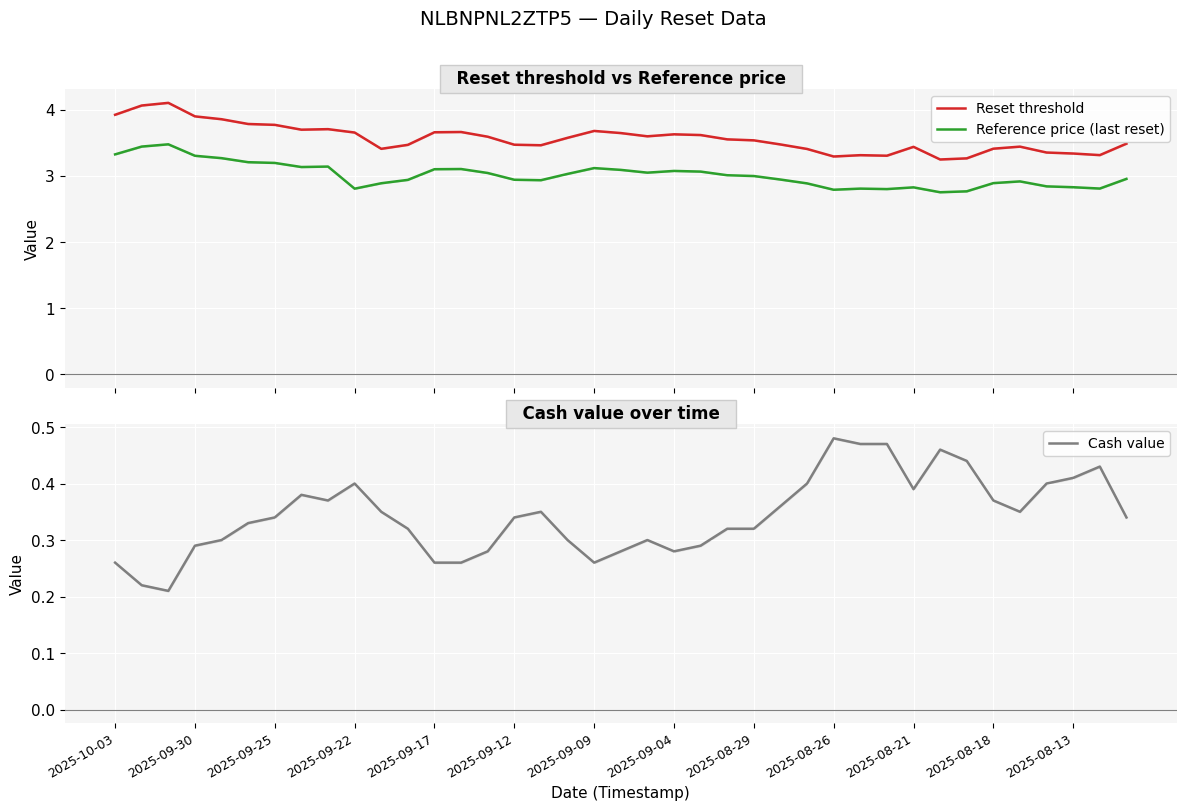

Reading left to right, list all the values displayed in this chart.

Reset threshold: 3.9	4.1	4.1	3.9	3.9	3.8	3.8	3.7	3.7	3.7	3.4	3.5	3.7	3.7	3.6	3.5	3.5	3.6	3.7	3.6	3.6	3.6	3.6	3.6	3.5	3.5	3.4	3.3	3.3	3.3	3.4	3.2	3.3	3.4	3.4	3.4	3.3	3.3	3.5
Reference price (last reset): 3.3	3.4	3.5	3.3	3.3	3.2	3.2	3.1	3.1	2.8	2.9	2.9	3.1	3.1	3.0	2.9	2.9	3.0	3.1	3.1	3.0	3.1	3.1	3.0	3.0	2.9	2.9	2.8	2.8	2.8	2.8	2.8	2.8	2.9	2.9	2.8	2.8	2.8	3.0
Cash value: 0.3	0.2	0.2	0.3	0.3	0.3	0.3	0.4	0.4	0.4	0.3	0.3	0.3	0.3	0.3	0.3	0.3	0.3	0.3	0.3	0.3	0.3	0.3	0.3	0.3	0.4	0.4	0.5	0.5	0.5	0.4	0.5	0.4	0.4	0.3	0.4	0.4	0.4	0.3